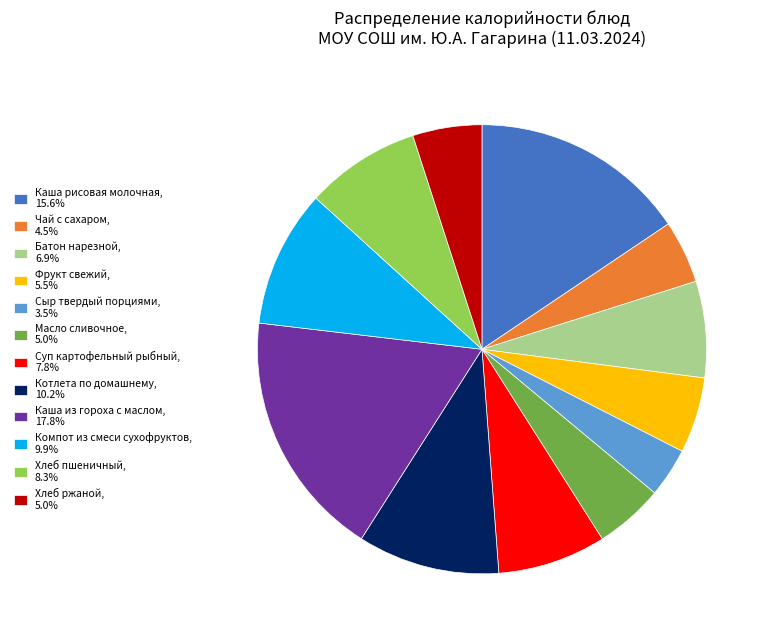

Approximately how many times larger is the value at Батон нарезной, 6.9% compared to Каша из гороха с маслом, 17.8%?

0.4